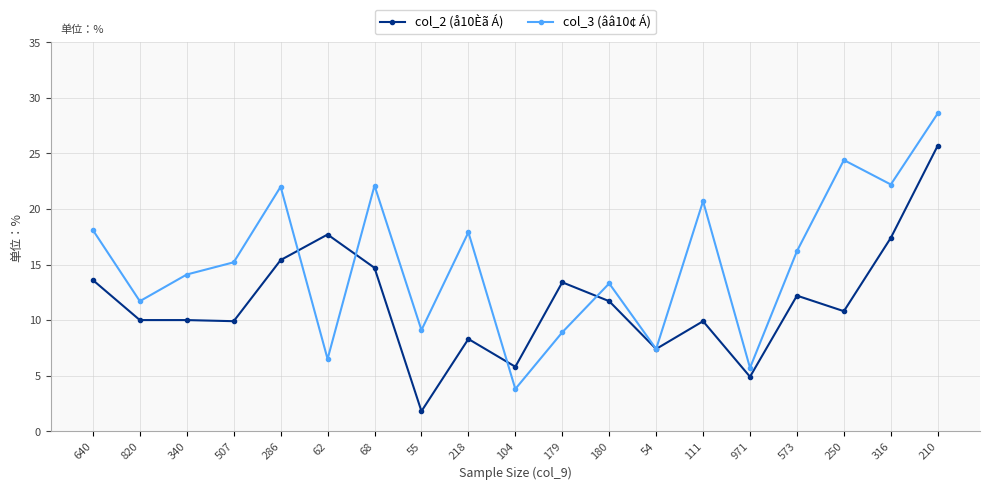

At which category is the sum across all series the highest?

210